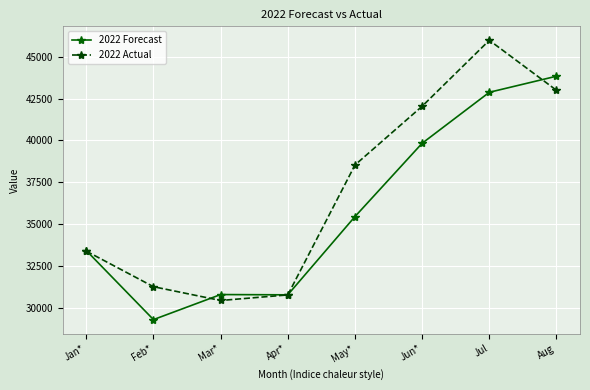

In 2022 Forecast, how many points are lower than both neighbors (excluding endpoints)?

2